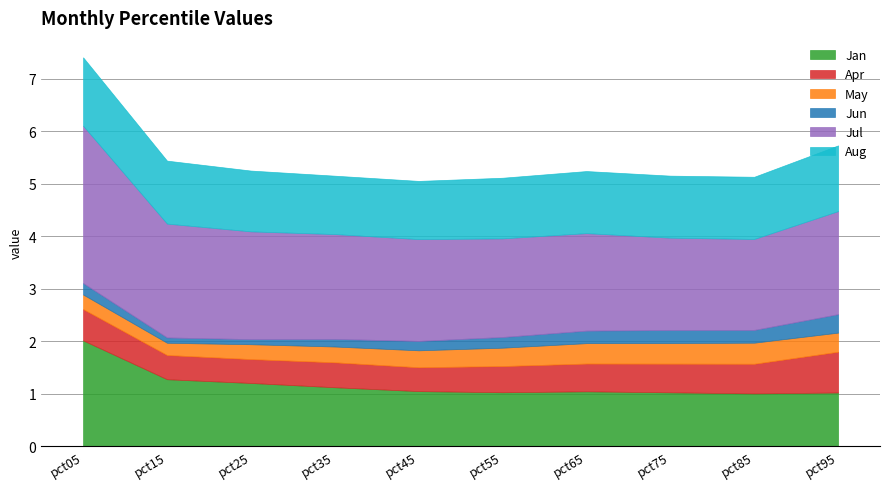

True or false: Jan and May cross at least once.

False